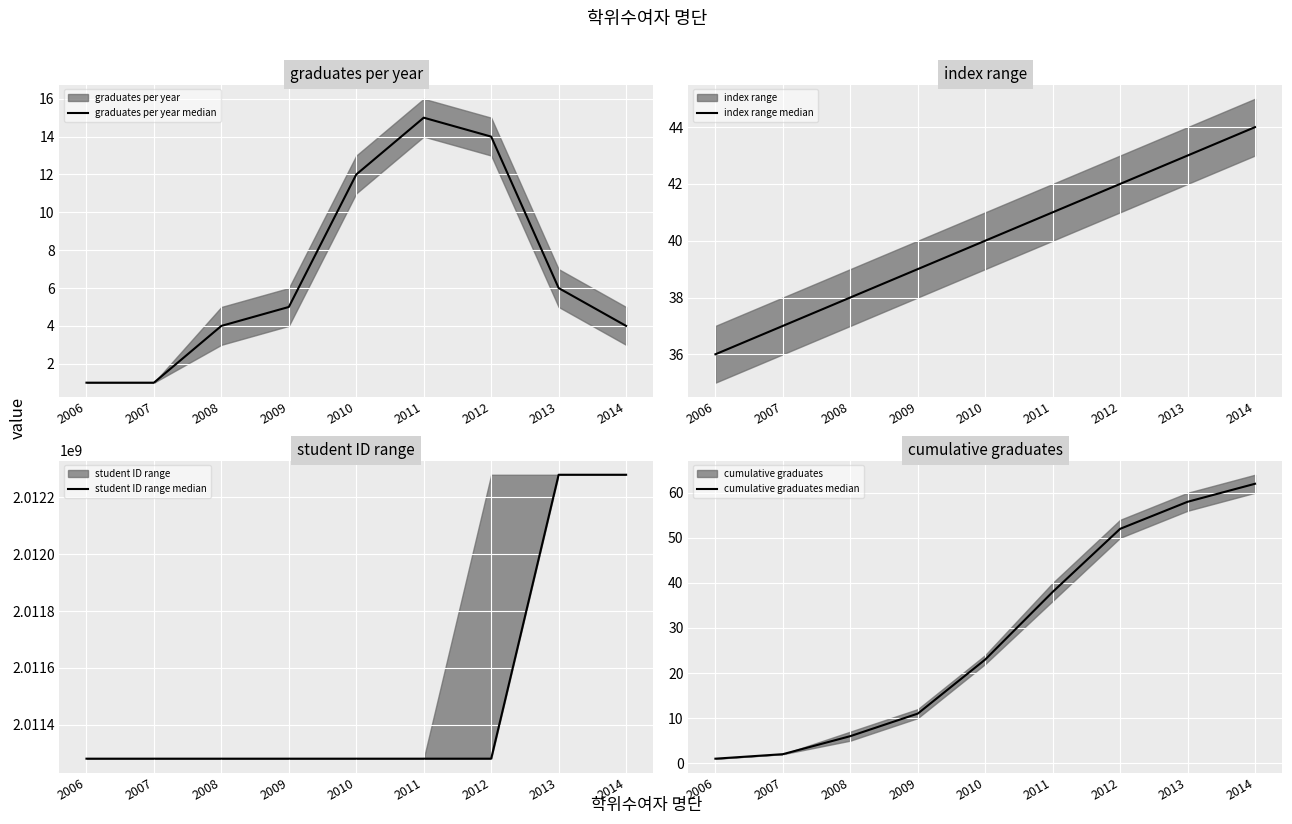

True or false: cumulative graduates median and graduates per year median cross at least once.

False